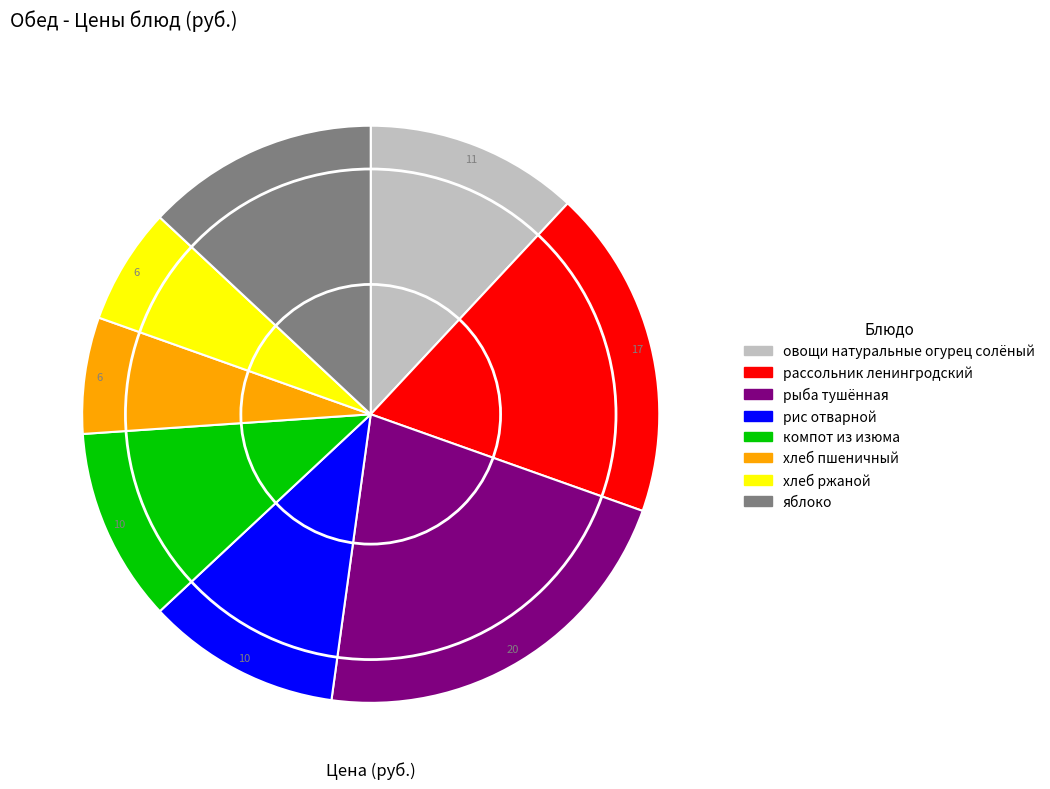

Combined, do рис отварной and овощи натуральные огурец солёный account for over 50%?

No